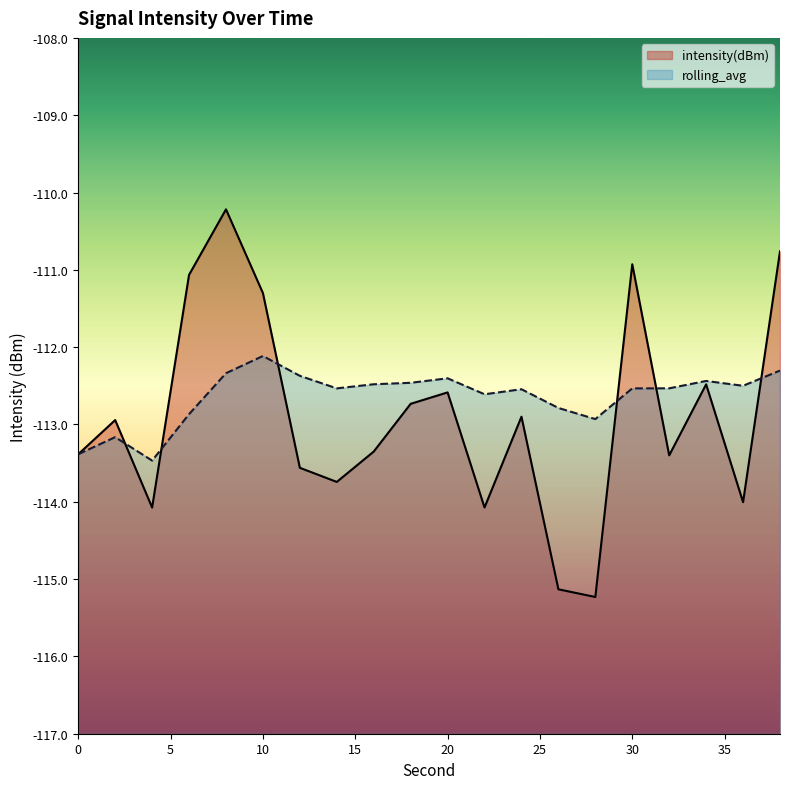

At which category does intensity(dBm) reach its first local peak?

2